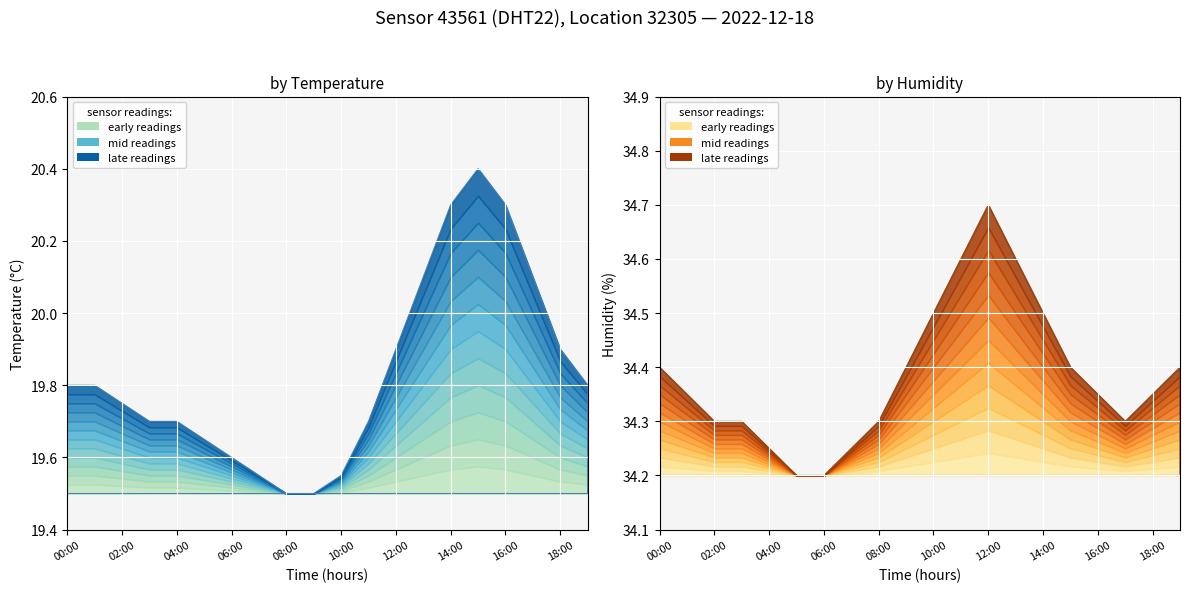

True or false: humidity and temperature intersect in this chart.

False